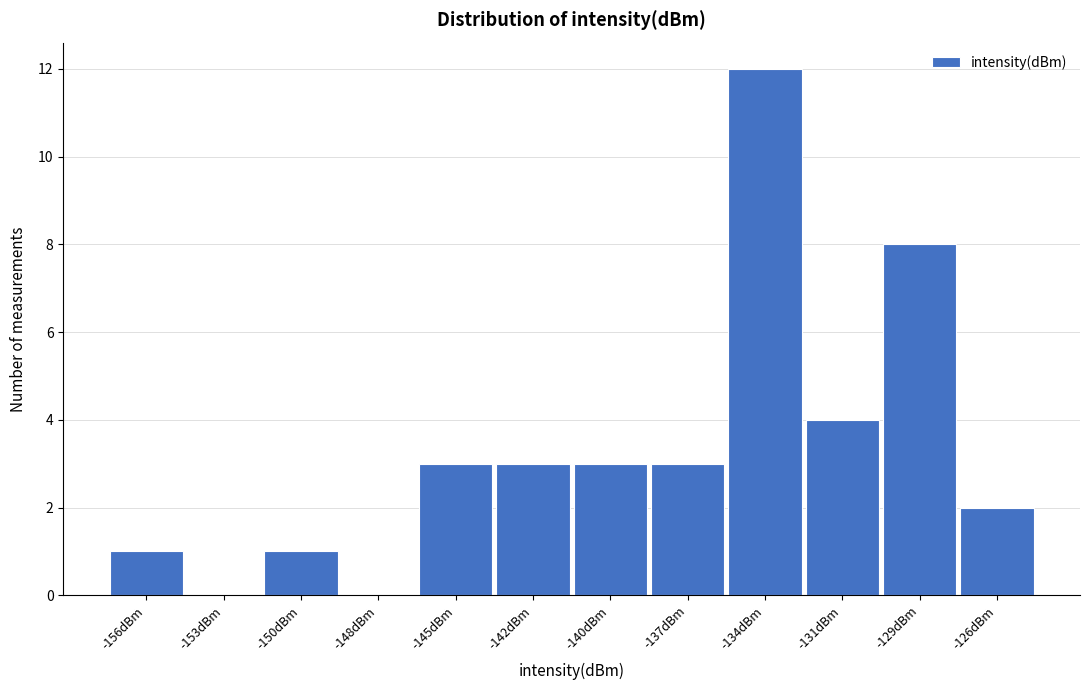

Reading right to left, extract all data points from this chart.

-126dBm=2	-129dBm=8	-131dBm=4	-134dBm=12	-137dBm=3	-140dBm=3	-142dBm=3	-145dBm=3	-148dBm=0	-150dBm=1	-153dBm=0	-156dBm=1